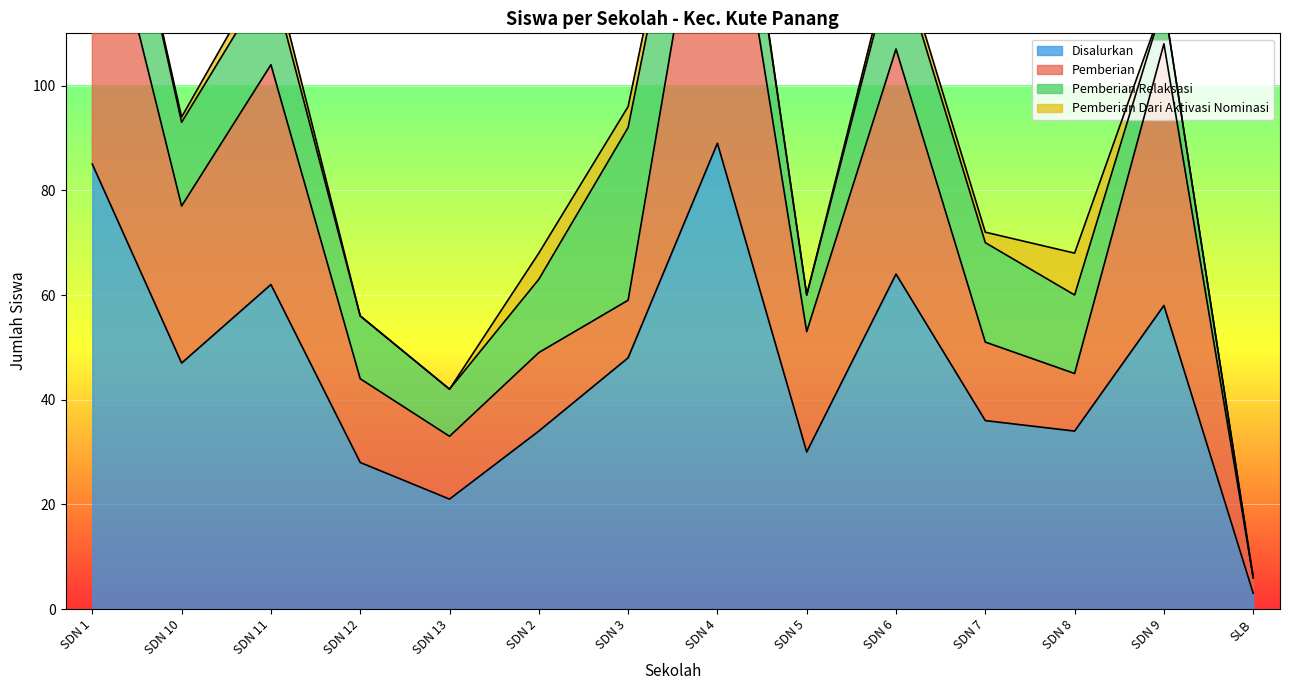

The Pemberian Dari Aktivasi Nominasi series shows 0 at SDN 5. True or false?

True